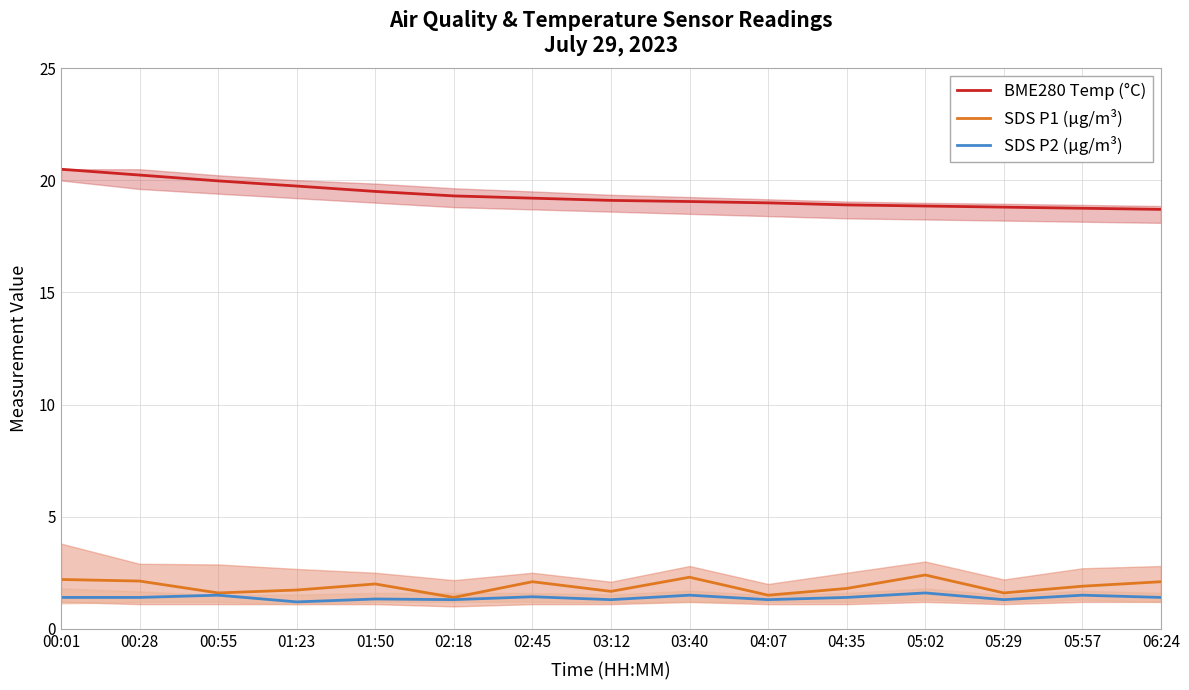

Does the chart display data point markers on the line(s)?

No